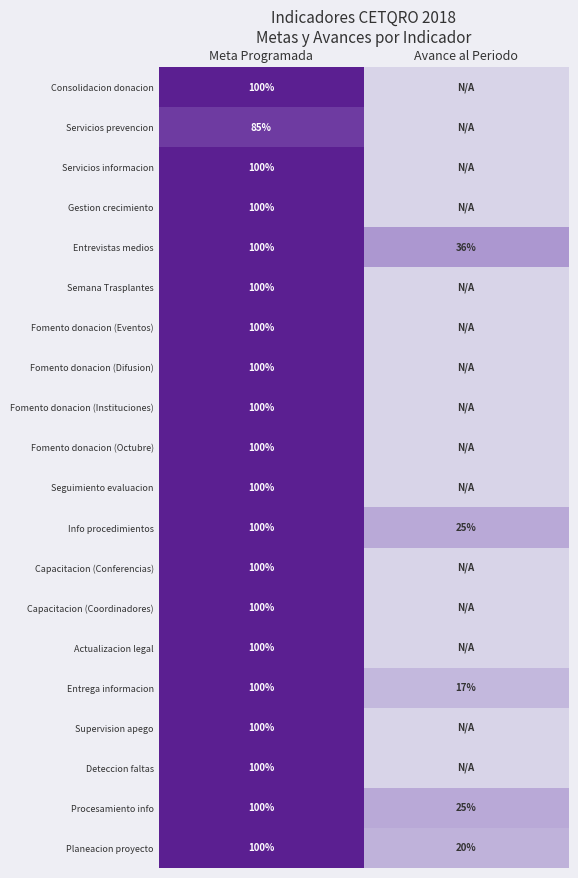

Which has a higher value, Meta Programada or Avance al Periodo?

Meta Programada